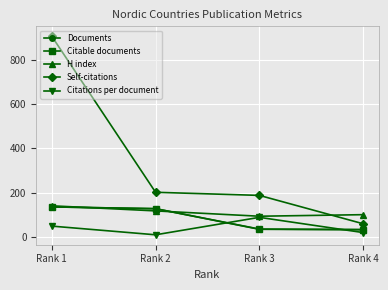

Which series changed the most between Rank 1 and Rank 4?

Self-citations